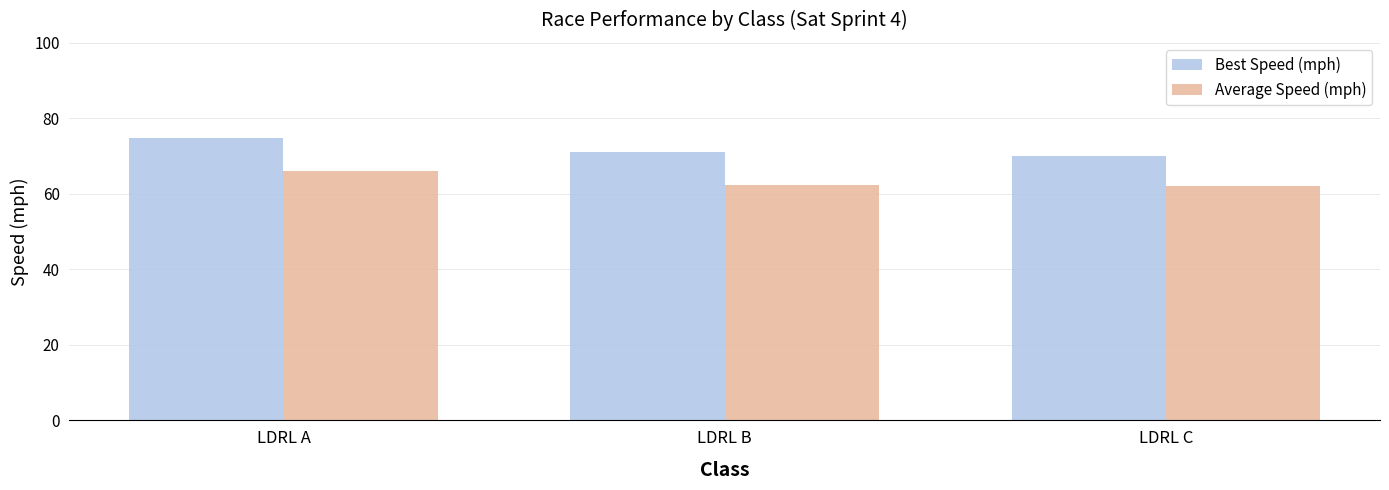

What is the difference between the Average Speed (mph) values at LDRL C and LDRL B?

0.2